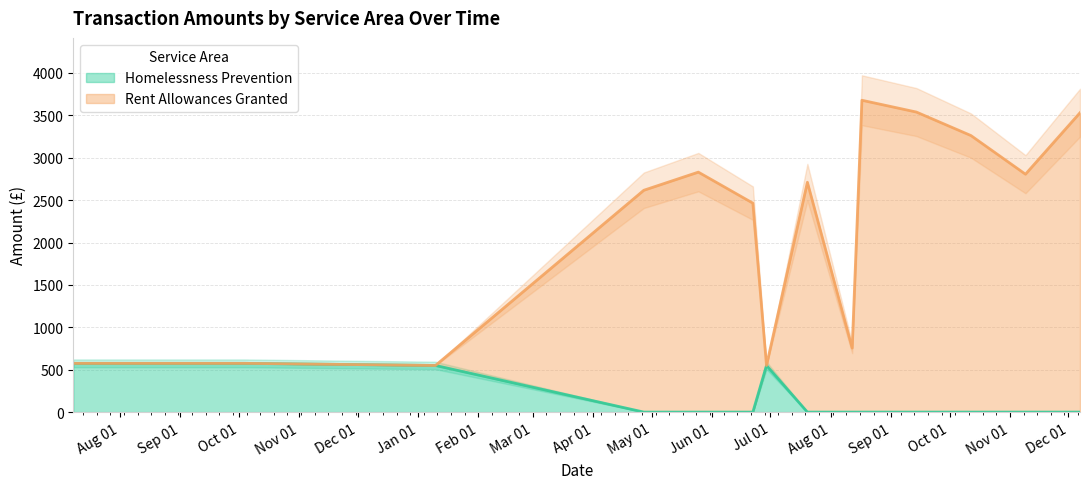

What is the sum of all Homelessness Prevention values?

2250